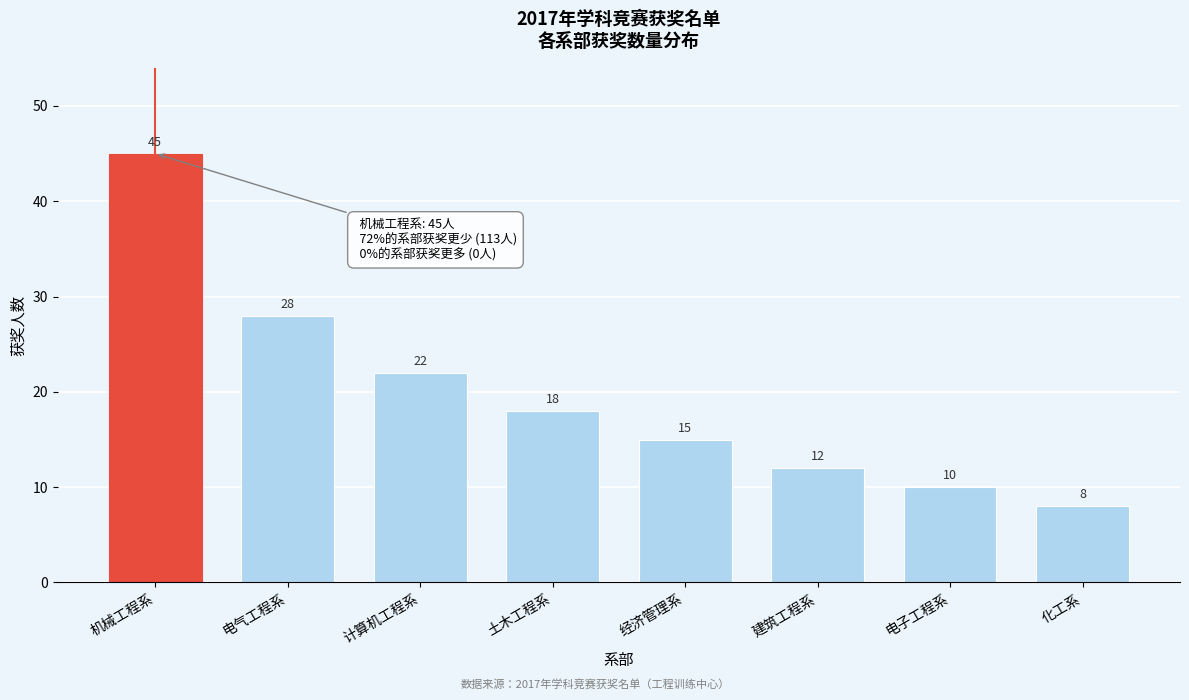

Reading left to right, list all the values displayed in this chart.

45	28	22	18	15	12	10	8